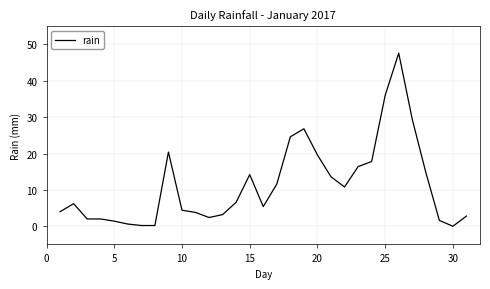

What is the difference between the maximum and minimum values?

47.6